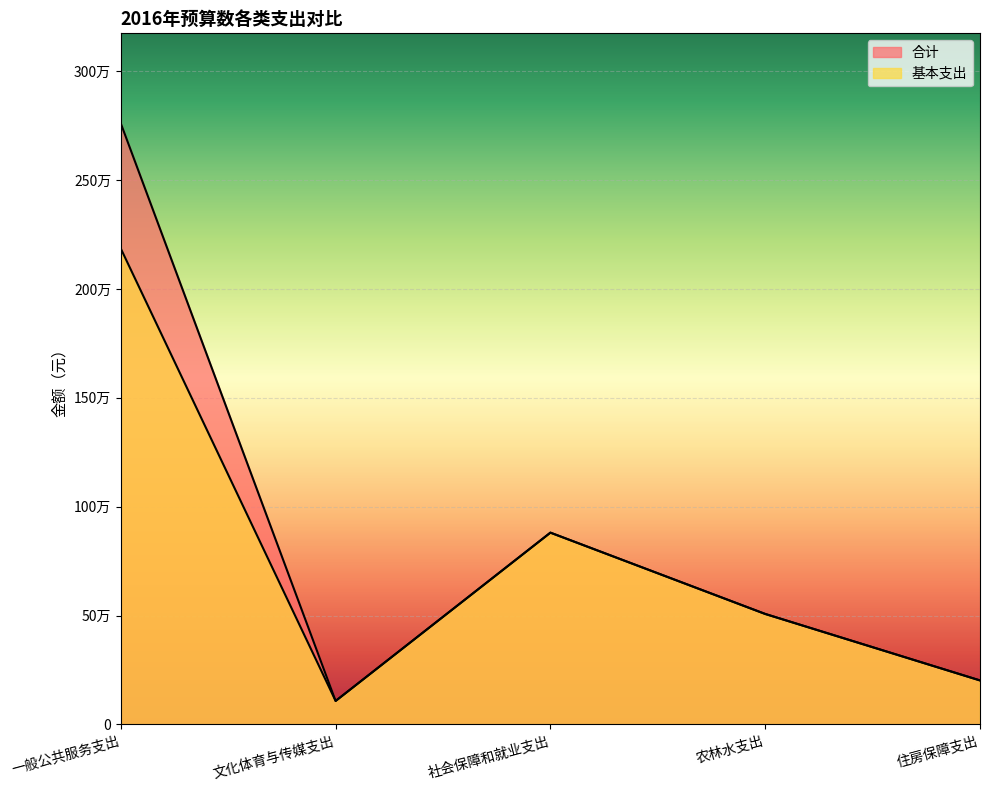

At how many categories does at least one series exceed 1020515?

1